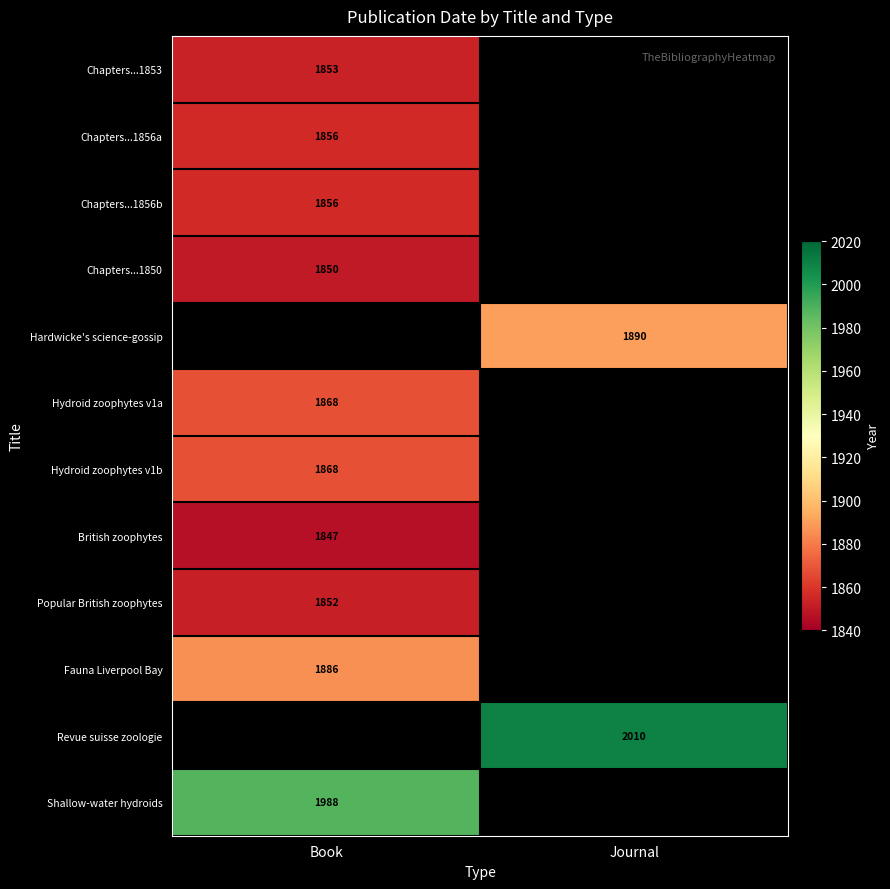

Is it true that Shallow-water hydroids equals 3418 at Book?

False